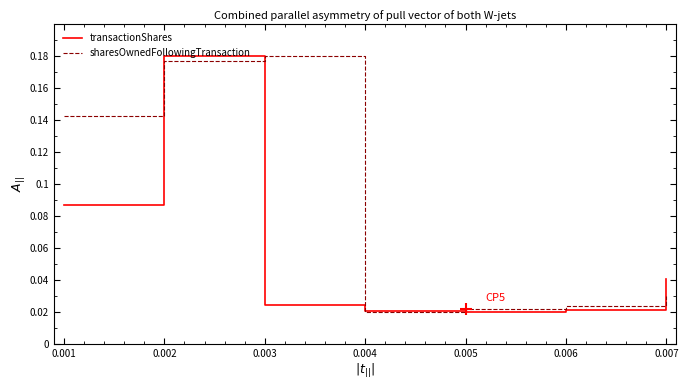

What is the sum of all sharesOwnedFollowingTransaction values?

0.6